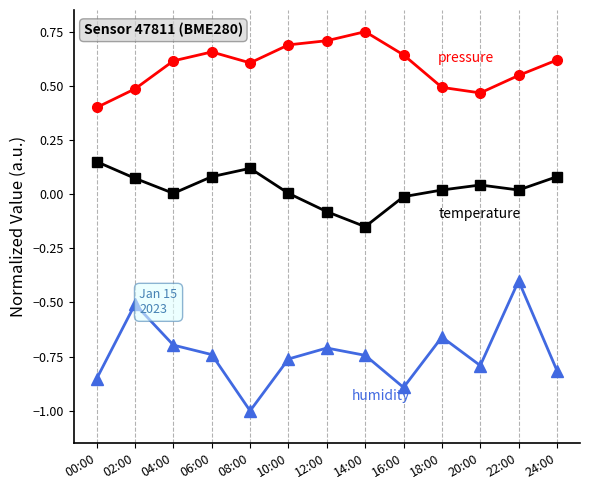

What position from the right is 10:00?

8